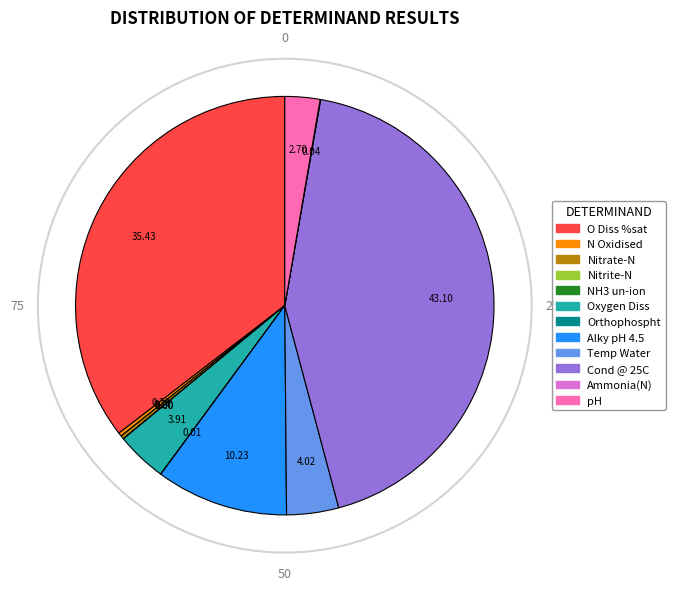

Between O Diss %sat and Temp Water, which is larger?

O Diss %sat